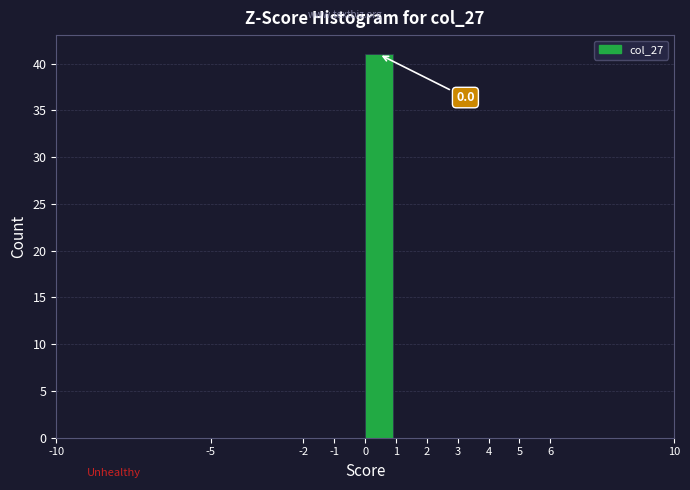

Over which range of the x-axis is the bar tallest?

0 to 1